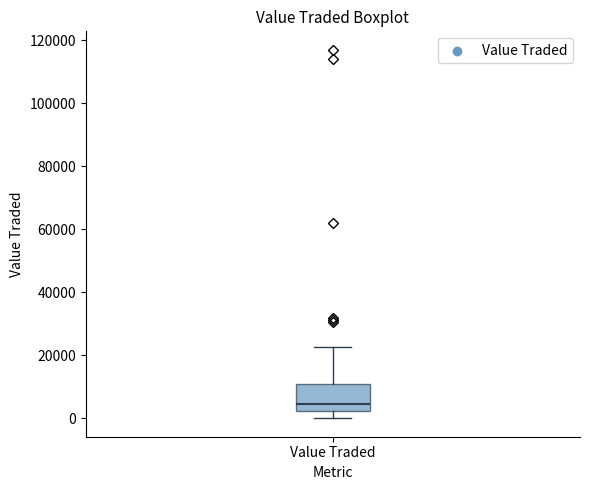

Where is the upper edge of the box for Value Traded on the y-axis? The values are not printed on the chart, so give them approximately, as read against the axis.

10000